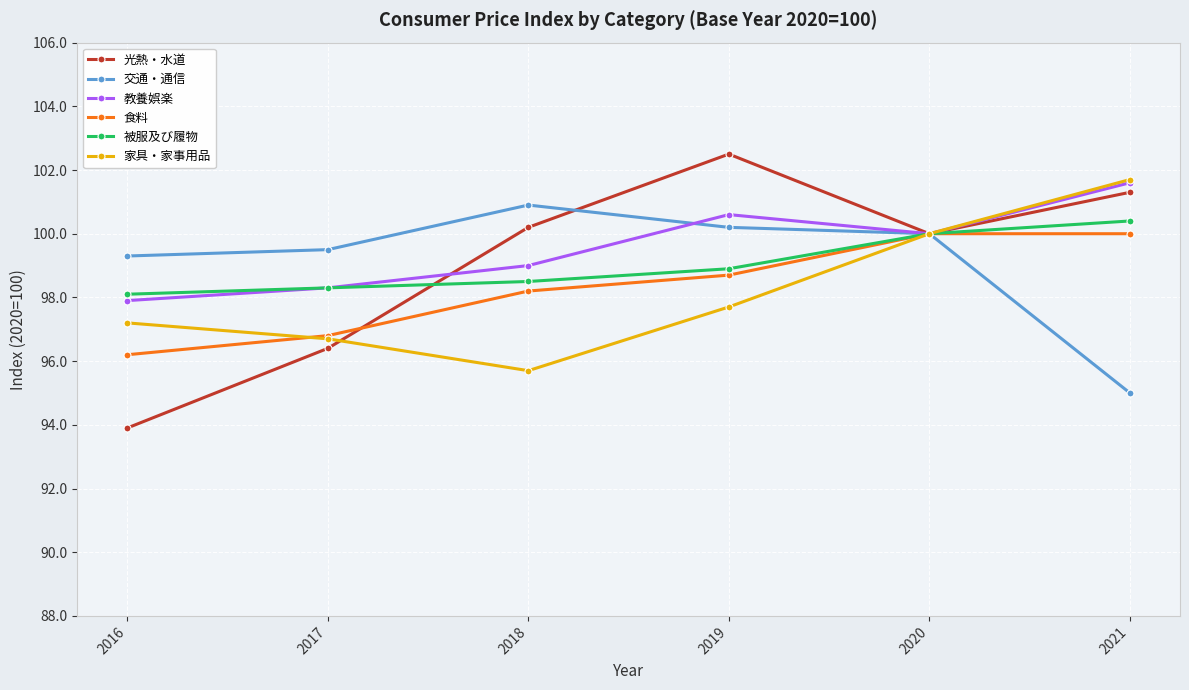

Rank the categories by 家具・家事用品 value from highest to lowest.

2021, 2020, 2019, 2016, 2017, 2018